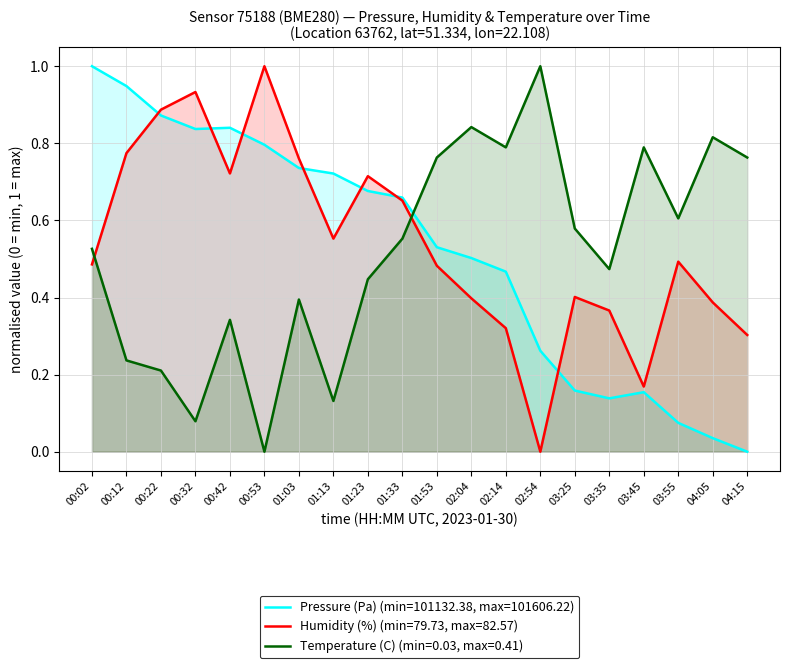

Which has a higher value, 03:35 or 01:23?

01:23